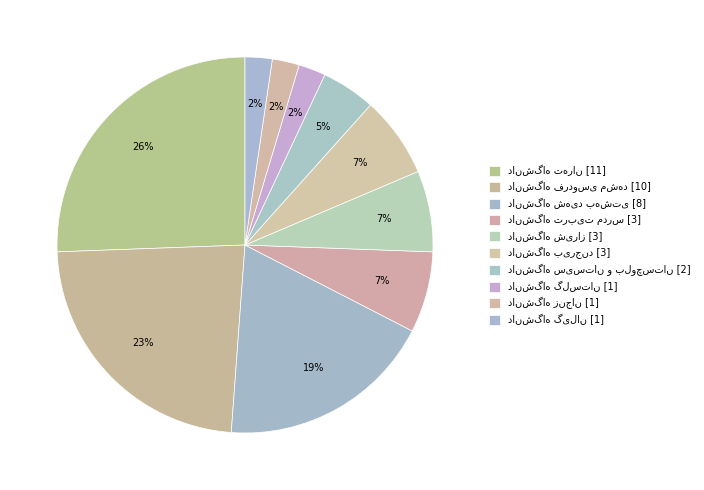

Is there a majority slice in this chart?

No